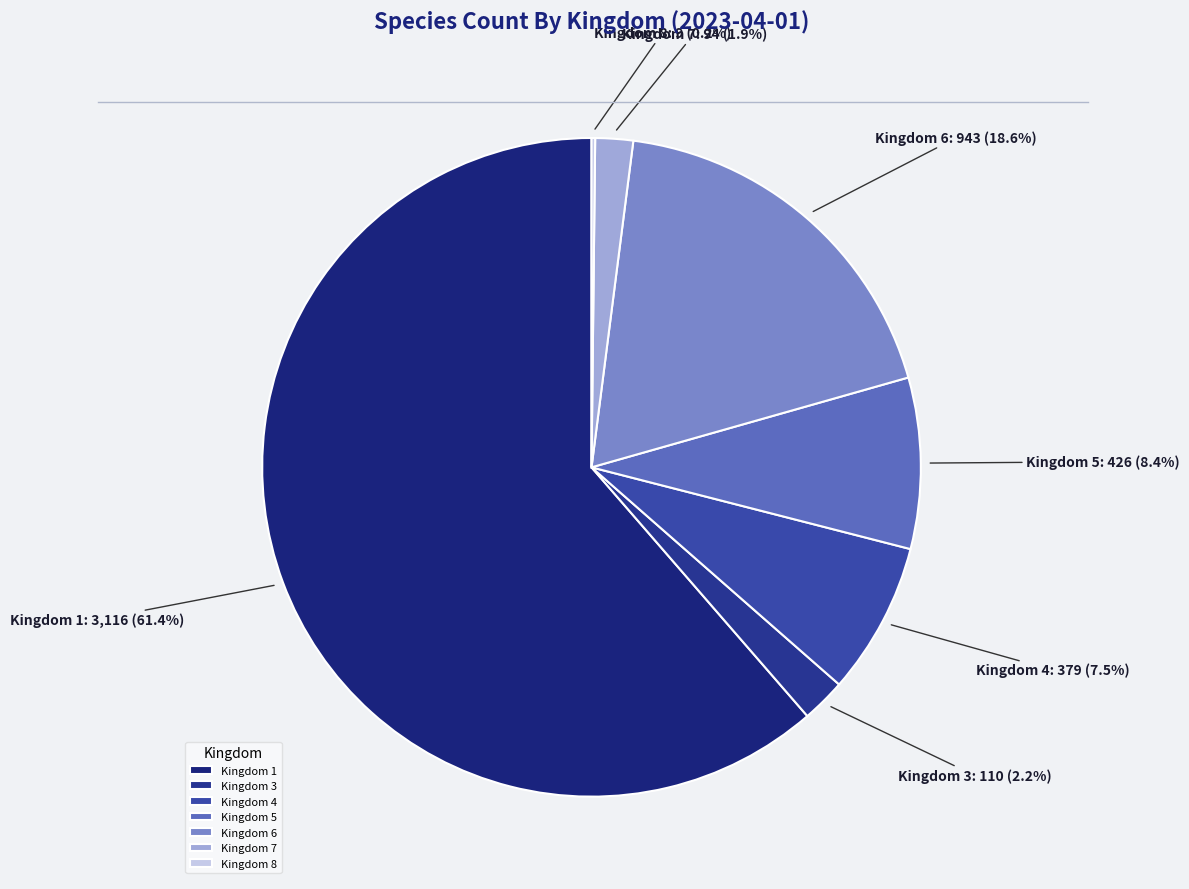

To the nearest percent, what is the difference between the largest and smallest slice percentages?

61%